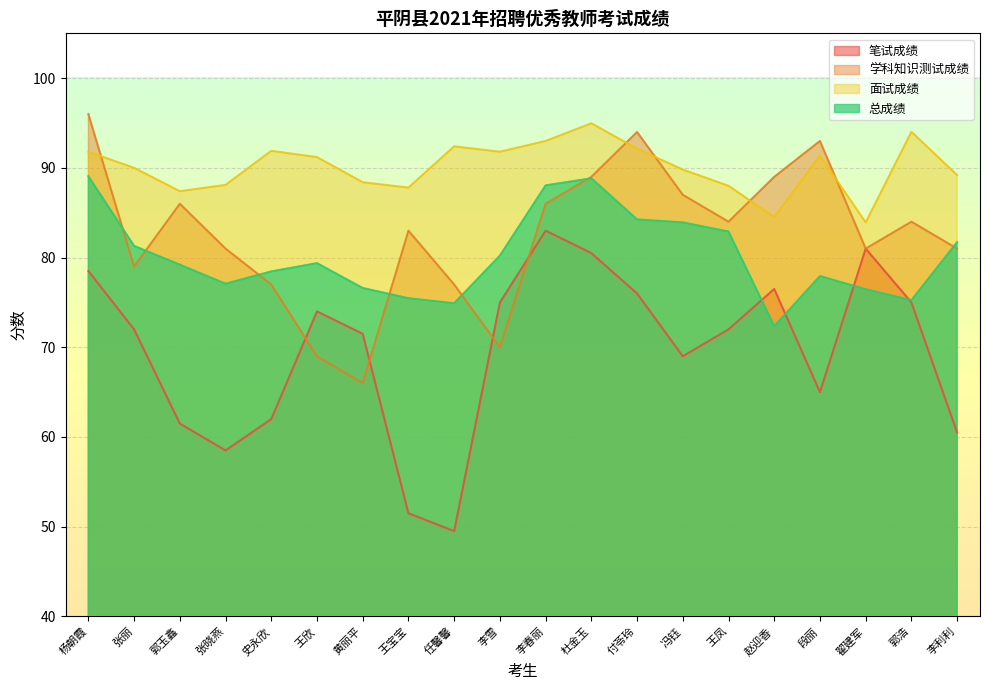

Where do 总成绩 and 学科知识测试成绩 first cross each other?

杨朝霞 and 张丽